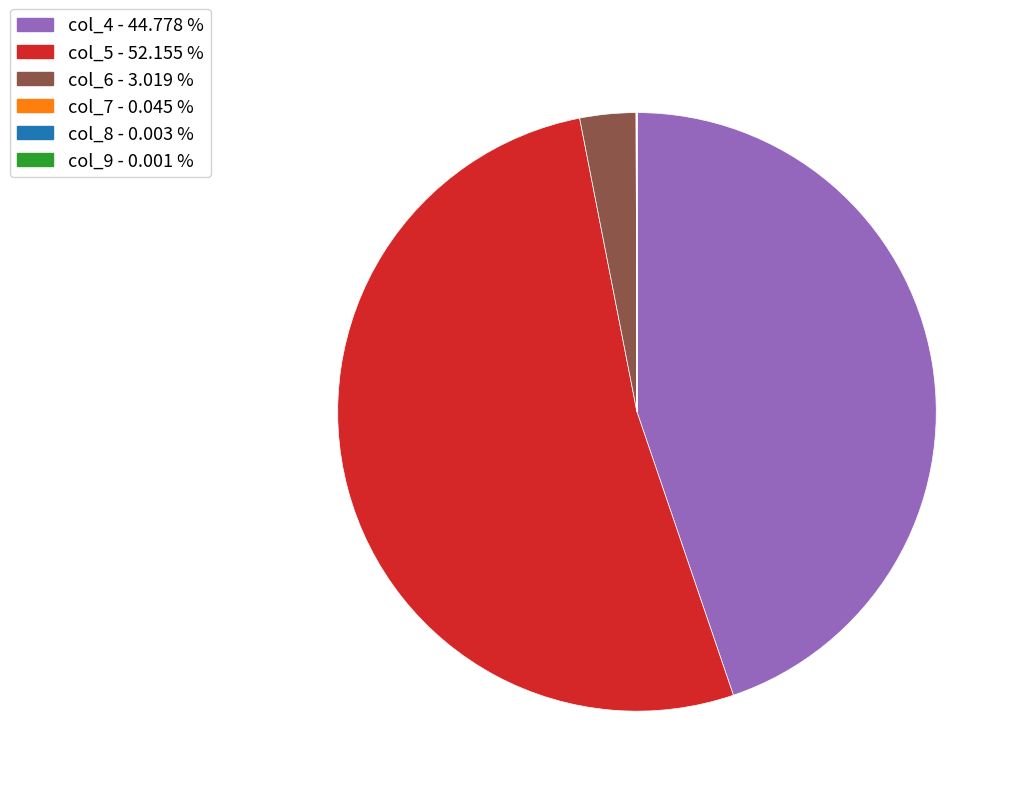

Approximately how many times larger is the value at col_4 - 44.778 % compared to col_6 - 3.019 %?

14.8